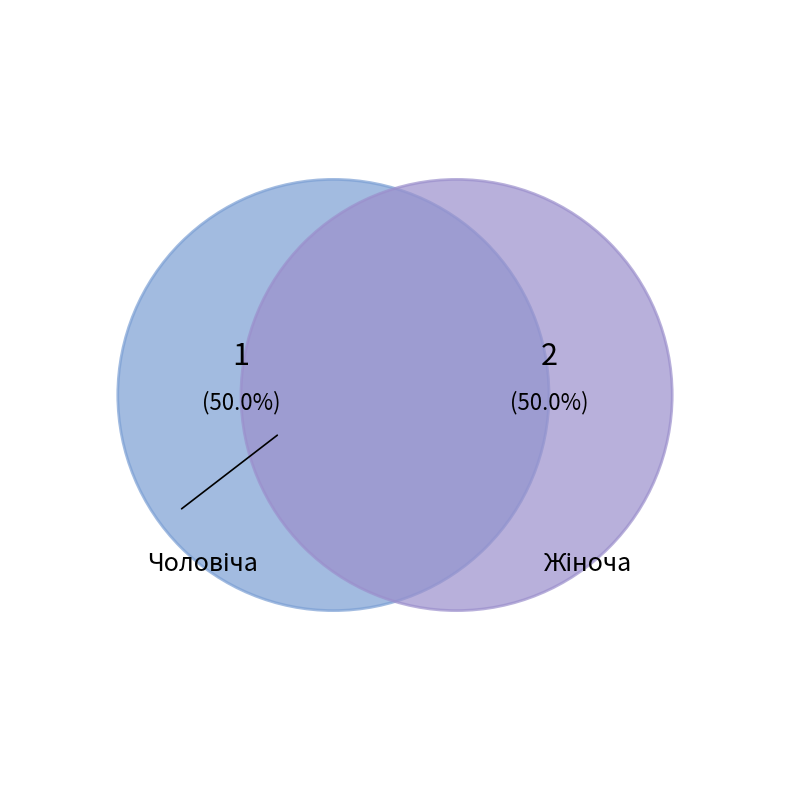

The Чоловіча slice represents 42% of the pie. True or false?

False